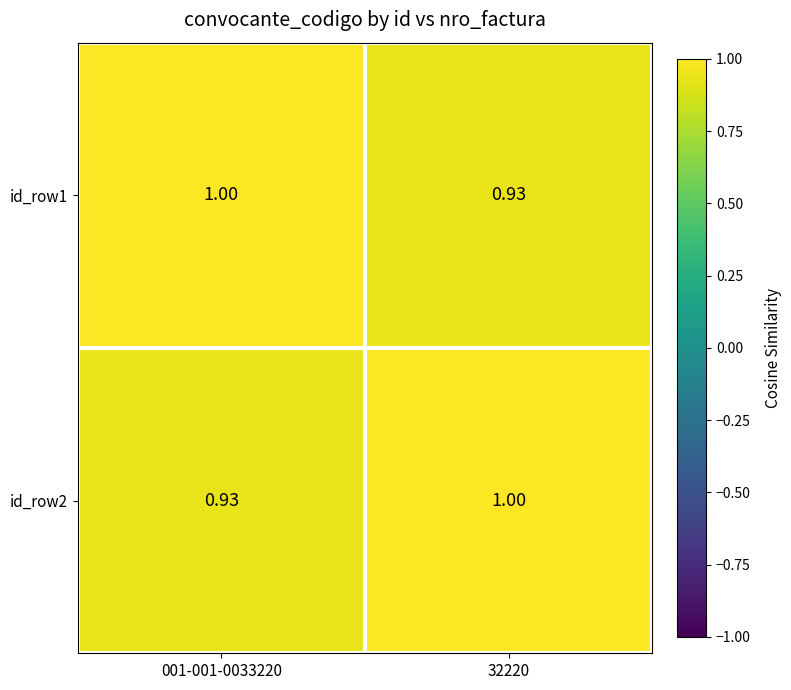

Is the value of id_row2 at 001-001-0033220 greater than the value of id_row1 at 001-001-0033220?

No